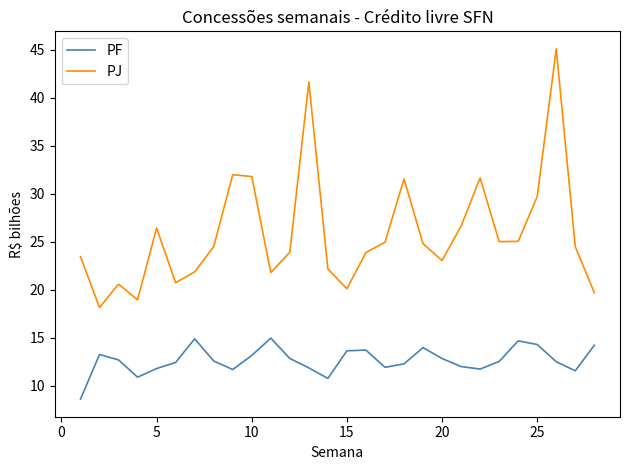

Count the number of data series in this chart.

2